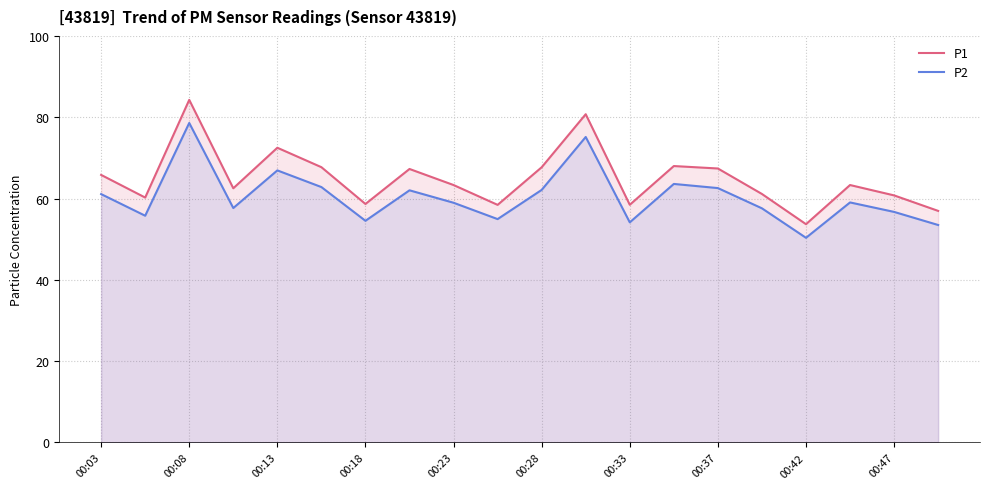

What is the difference between the highest and lowest values at 00:28?

5.6